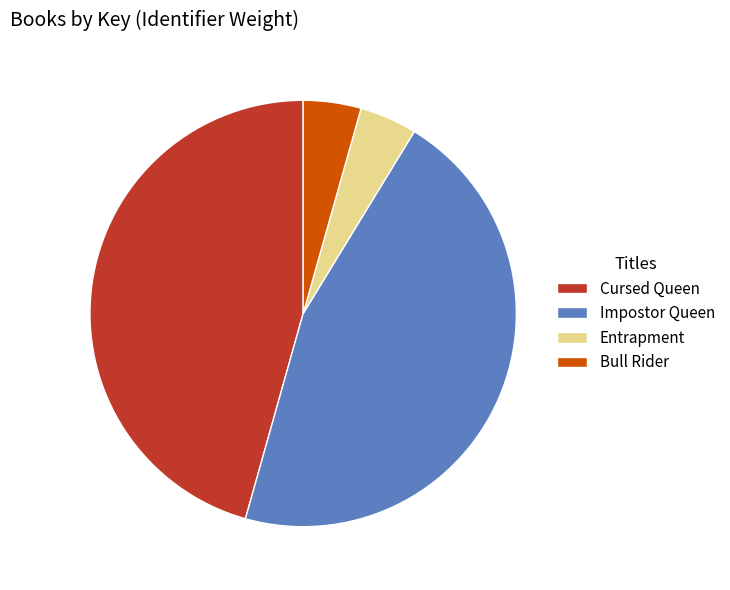

Approximately how many times larger is the value at Impostor Queen compared to Bull Rider?

10.4